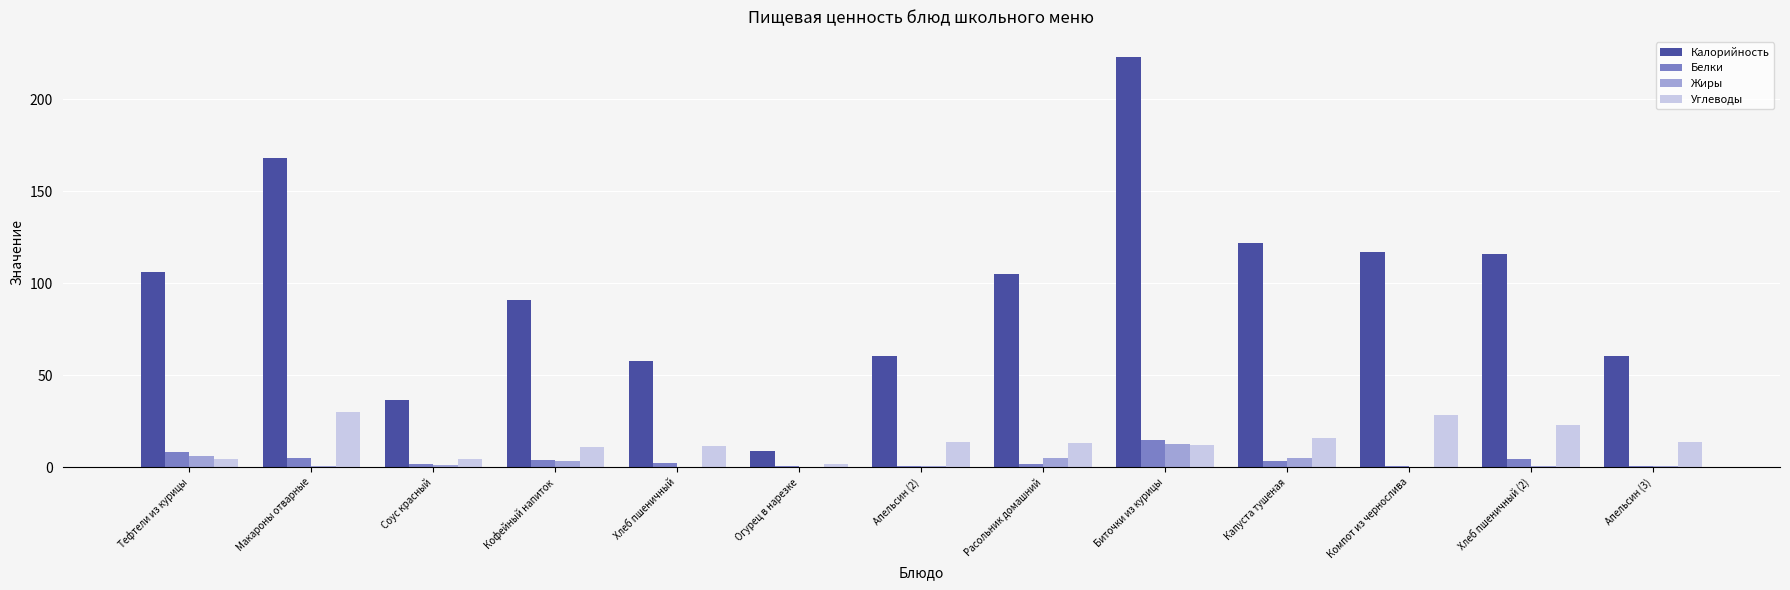

Between Соус красный and Биточки из курицы, which series saw the biggest shift?

Калорийность